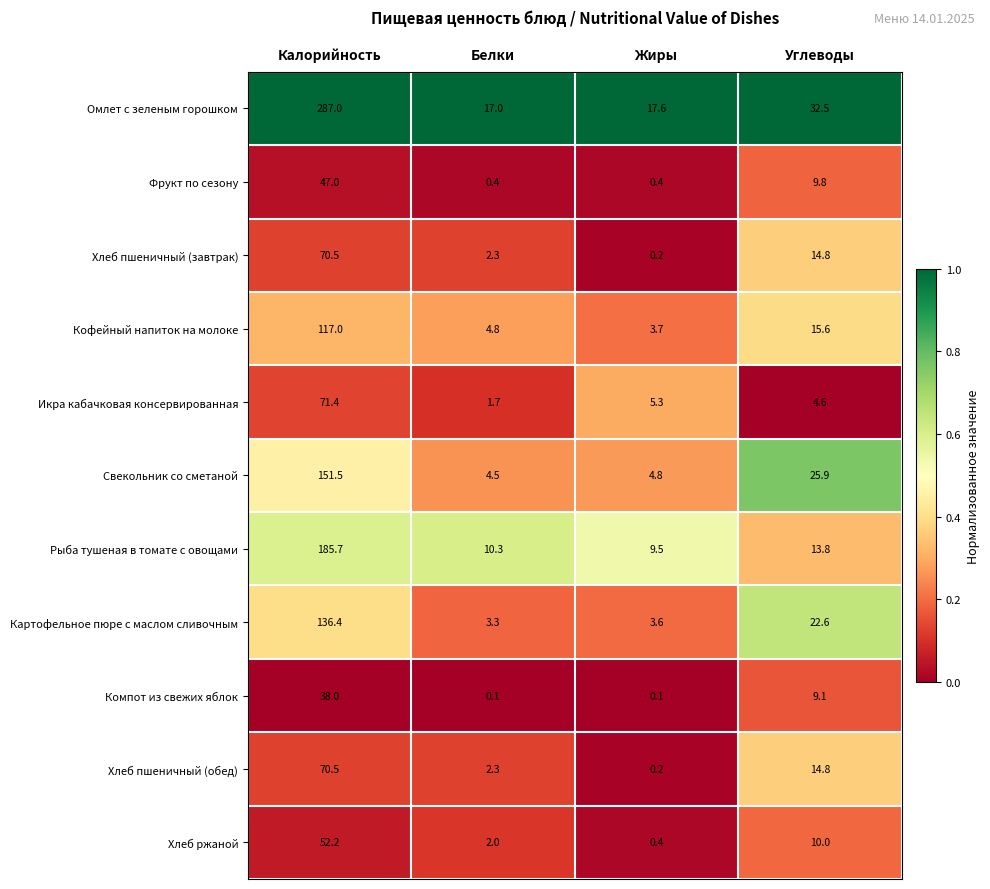

List the labels in order of Свекольник со сметаной value, smallest first.

Белки, Жиры, Углеводы, Калорийность